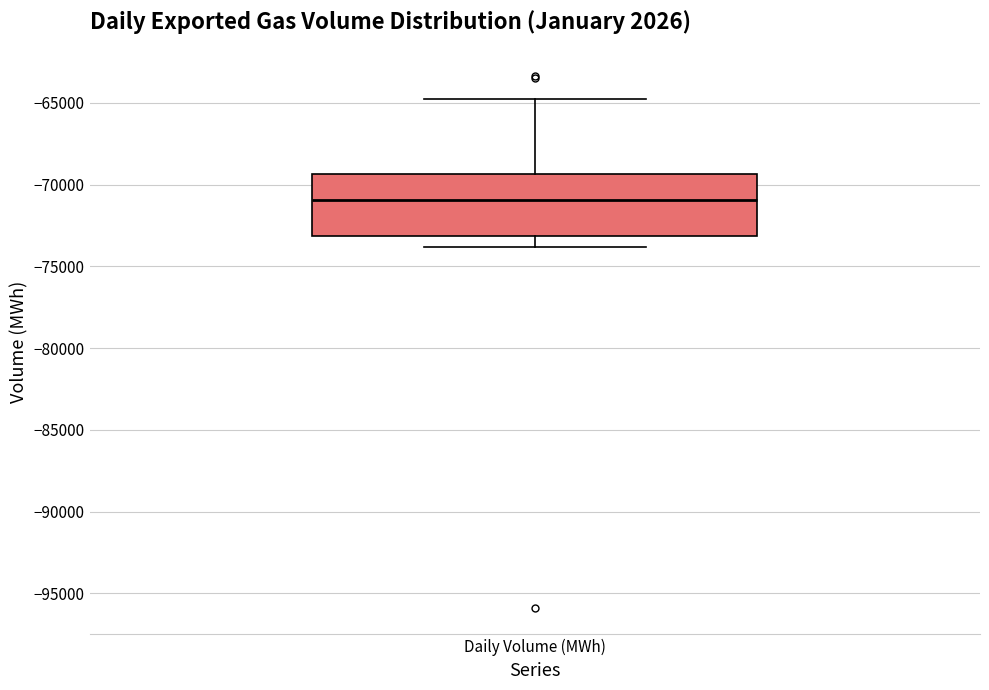

Read this box plot against the y-axis: the position of the median line, the range covered by the box, and the ends of both whiskers. The values are not printed on the chart, so give them approximately, as read against the axis.

median -71000, box -73000 to -69500, whiskers -74000 to -65000